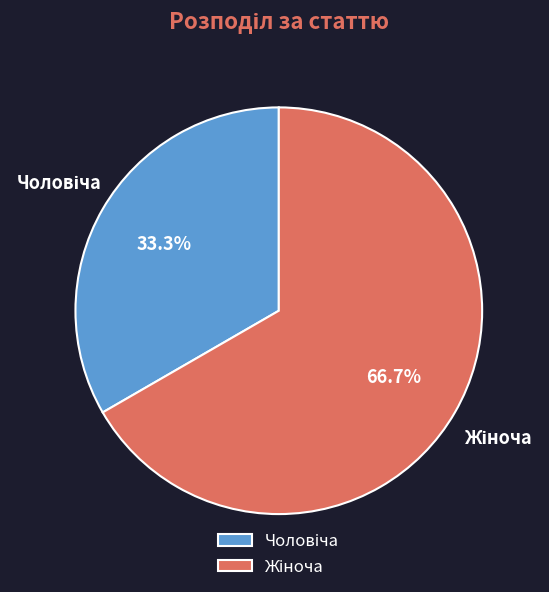

Does any single category account for the majority?

Yes